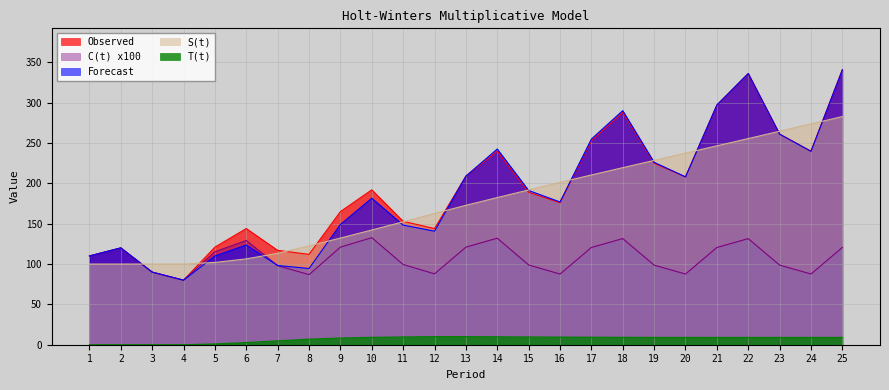

At which label does S(t) first exceed 172?

13